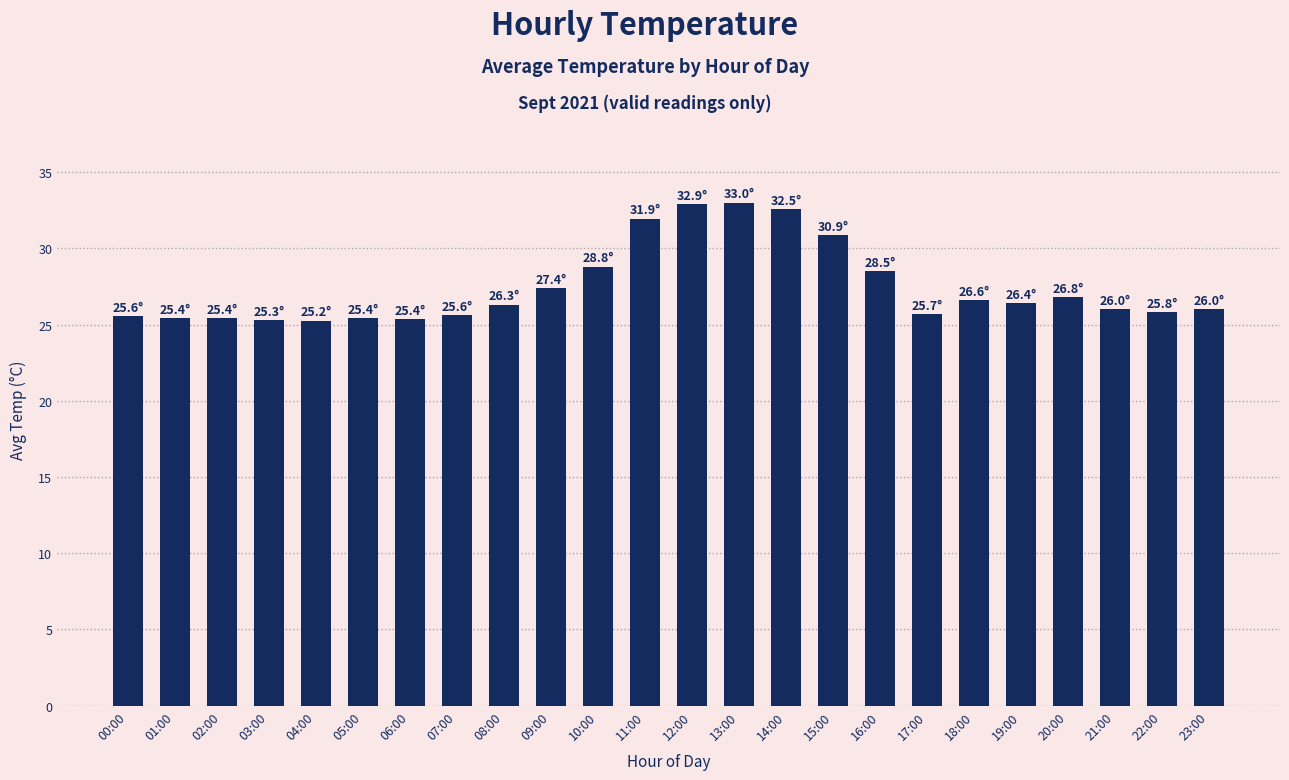

Count the number of data series in this chart.

1